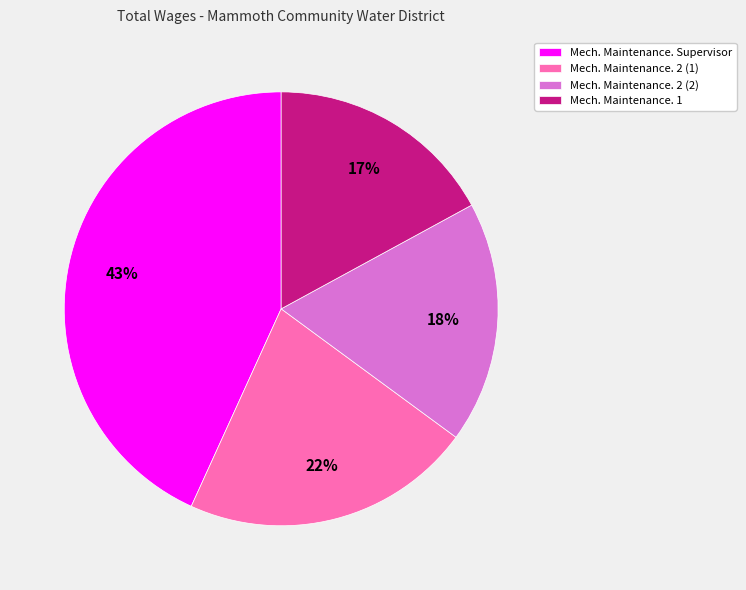

Combined, do Mech. Maintenance. Supervisor and Mech. Maintenance. 1 account for over 50%?

Yes